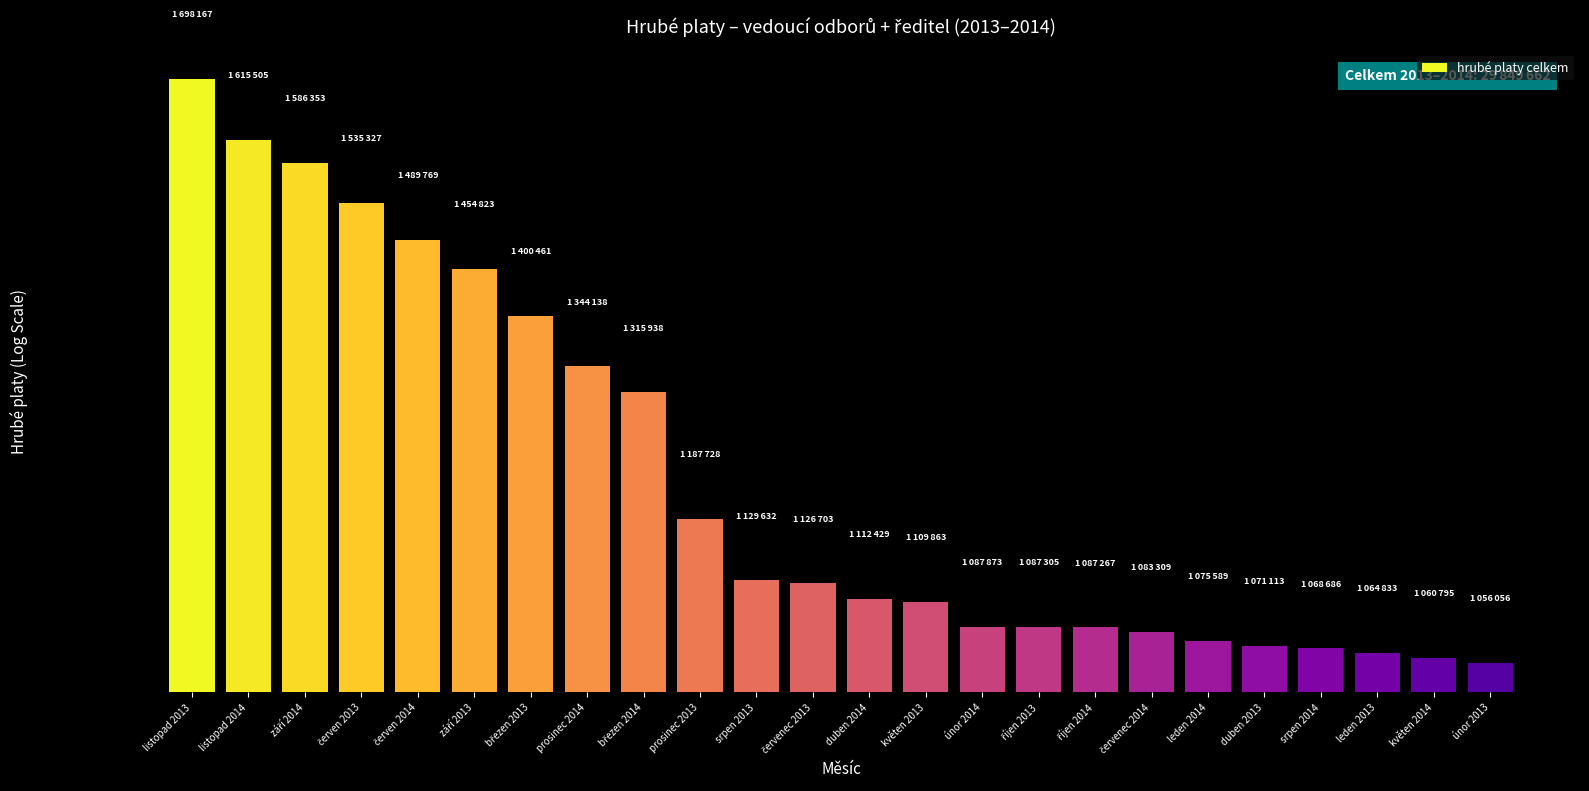

What is the difference between the maximum and second lowest values?

637372